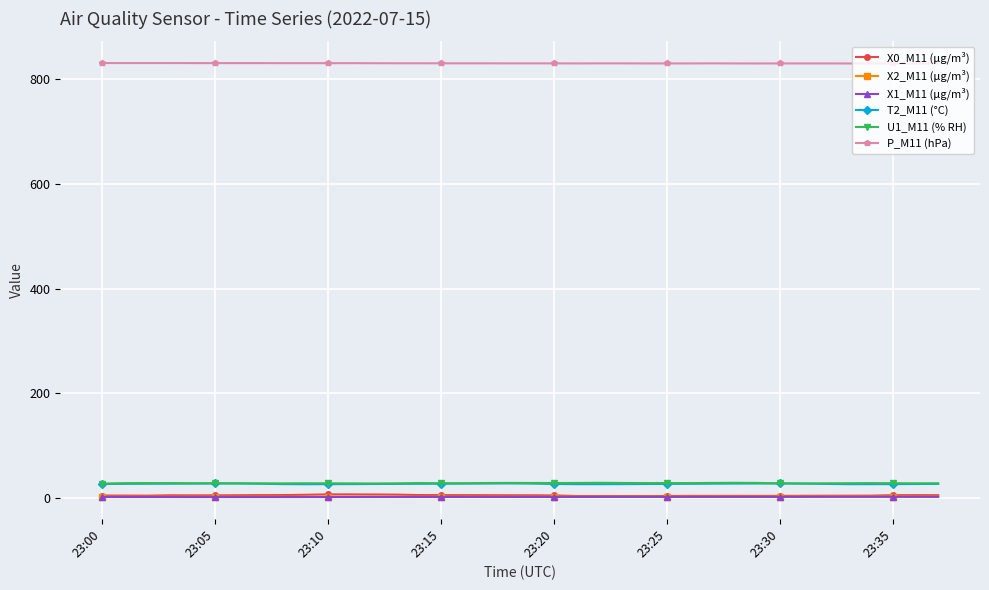

True or false: P_M11 (hPa) has more than 0 interior local peaks.

True